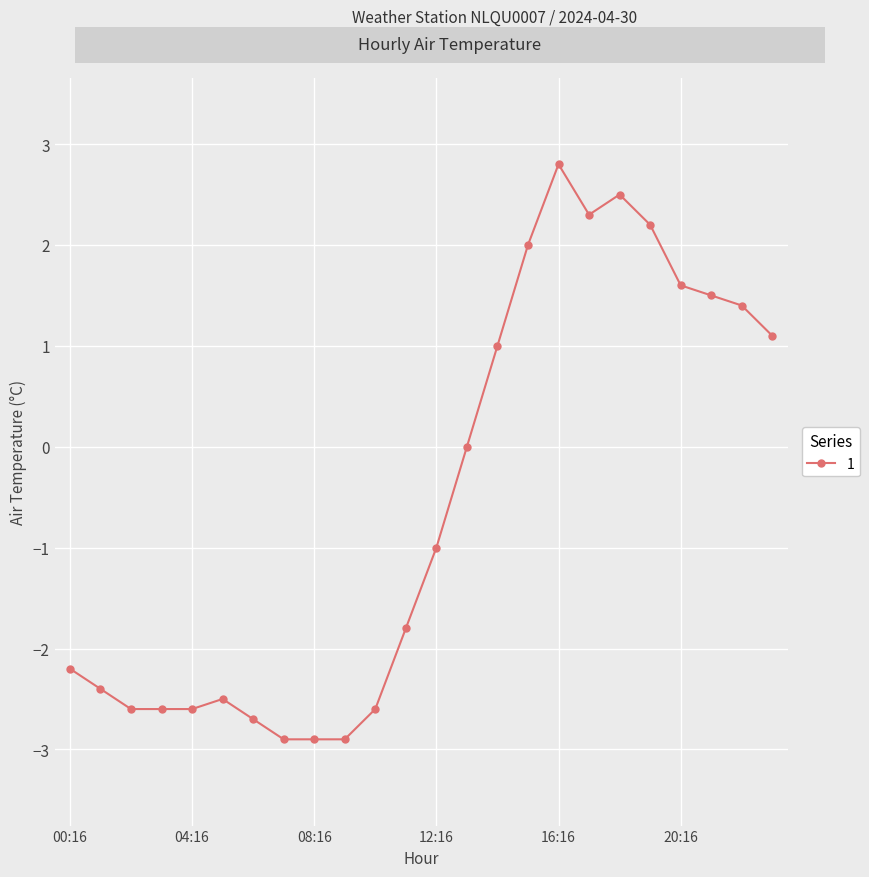

What is the difference between the maximum and minimum values?

5.7